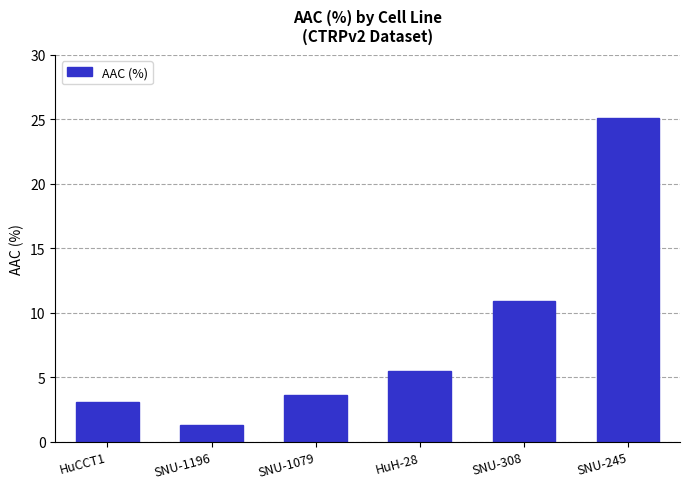

What is the value of the 6th bar from the left?

25.1